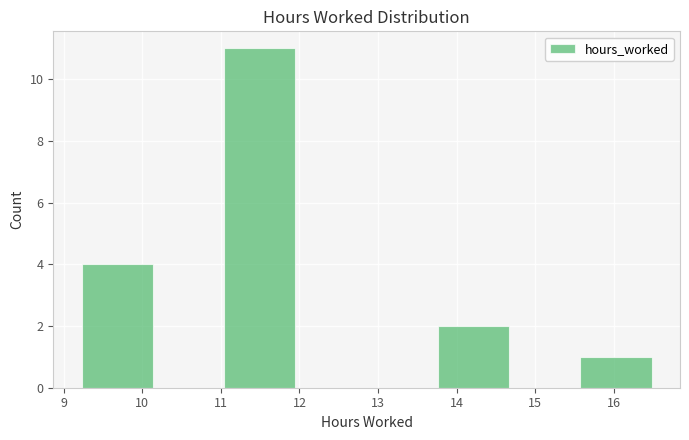

Over which range of the x-axis is the bar tallest?

11.0 to 11.9